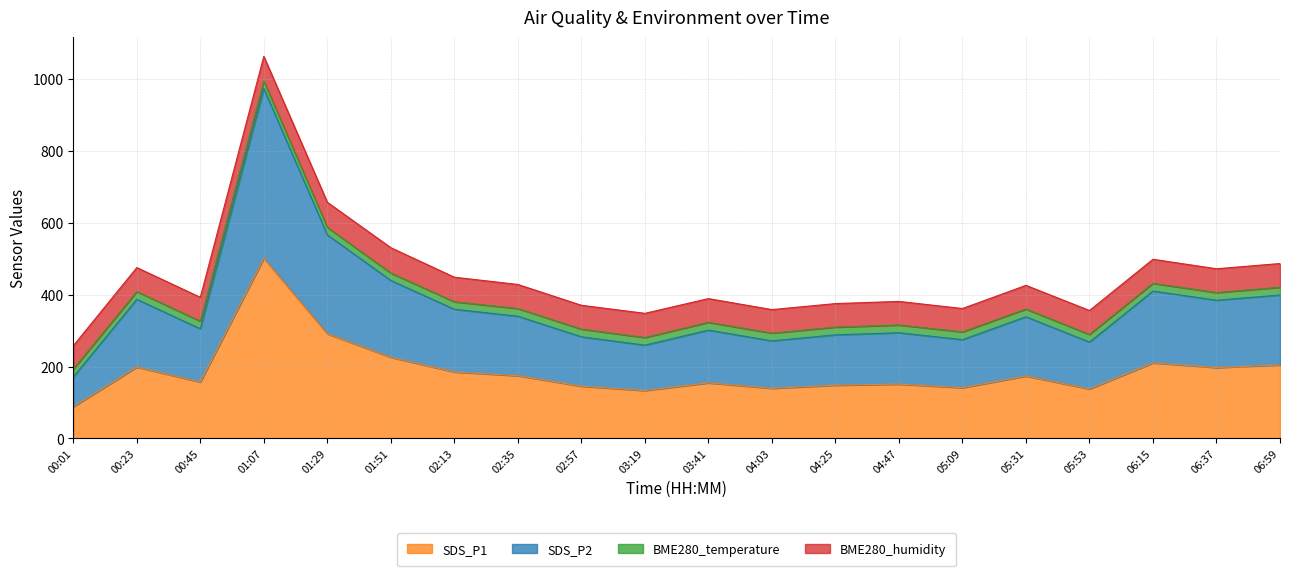

At which category is the sum across all series the highest?

01:07